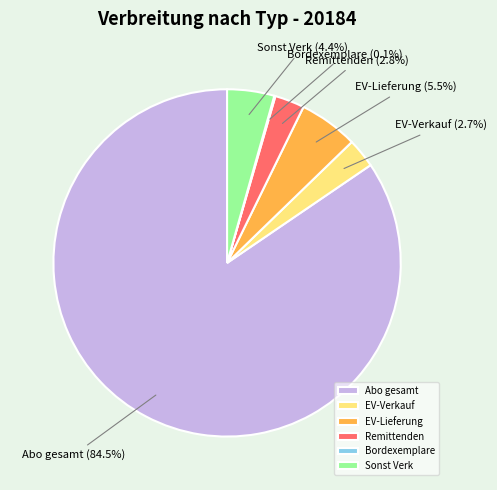

Is there a majority slice in this chart?

Yes